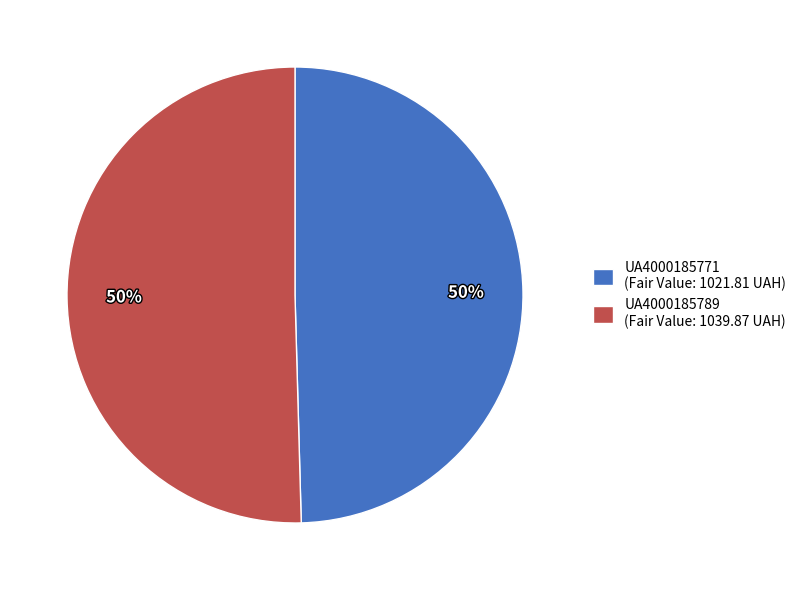

The UA4000185771 (Fair Value: 1021.81 UAH) slice represents 62% of the pie. True or false?

False